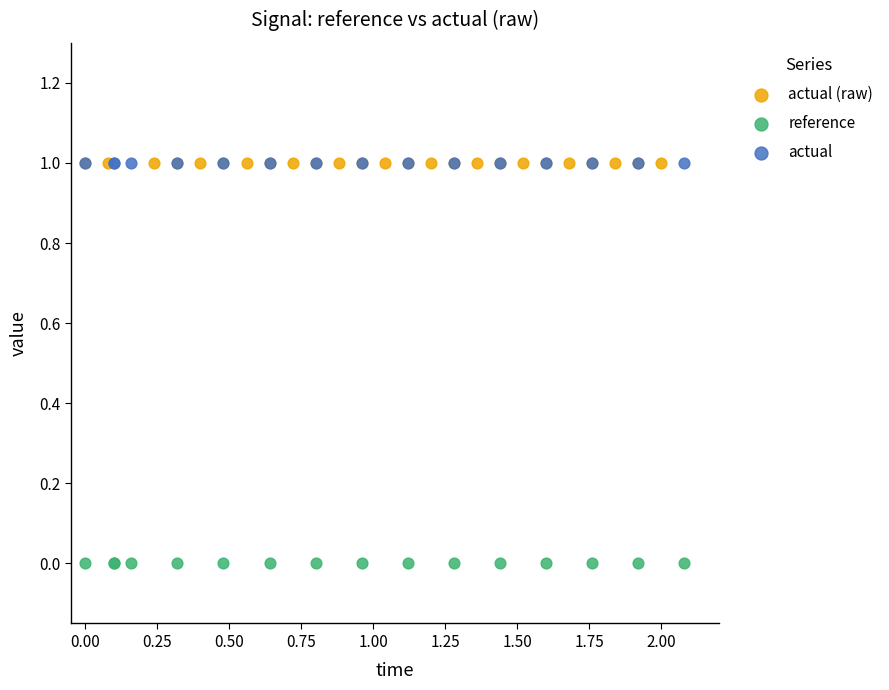

Which series reaches the minimum Y coordinate?

reference